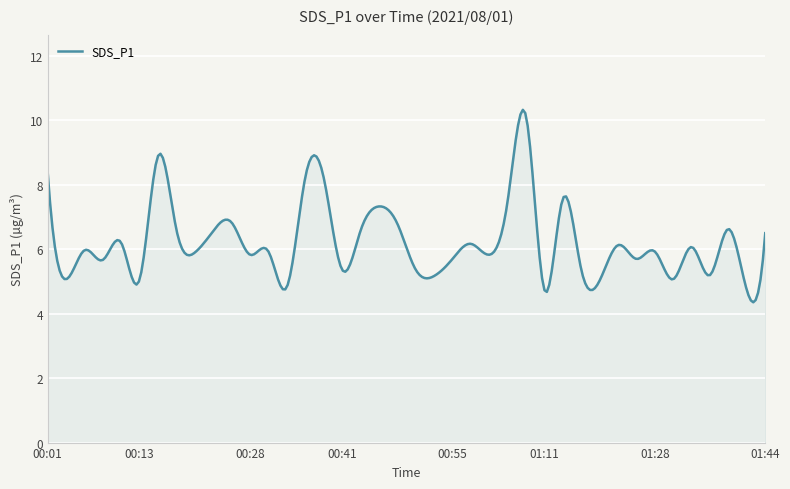

What is the difference between the maximum and minimum values?

6.0